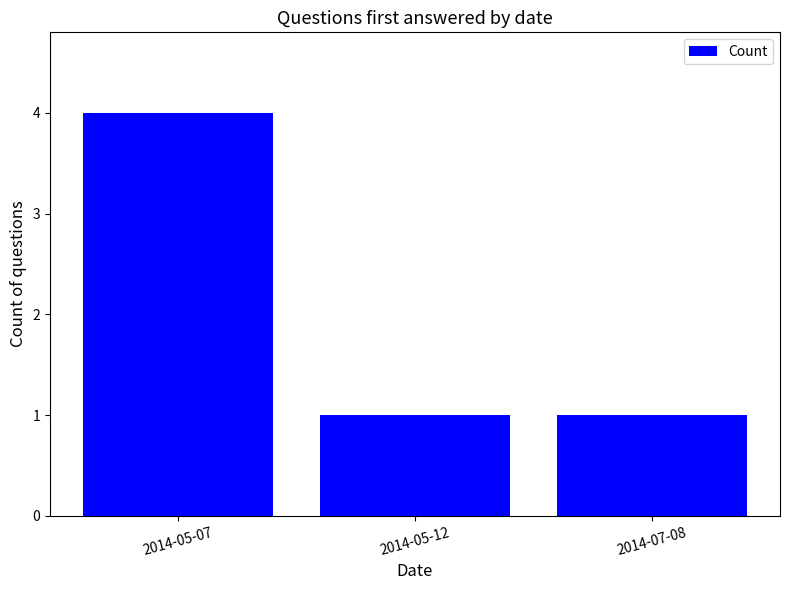

How many data points does each series have?

3